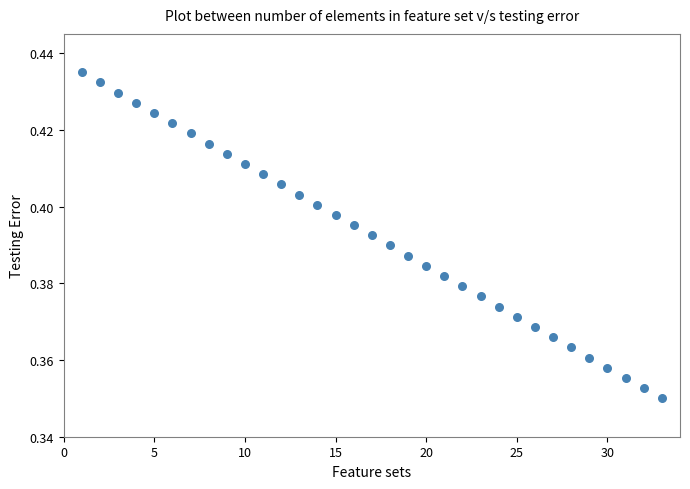

What is the range of X values (max minus min)?

32.0